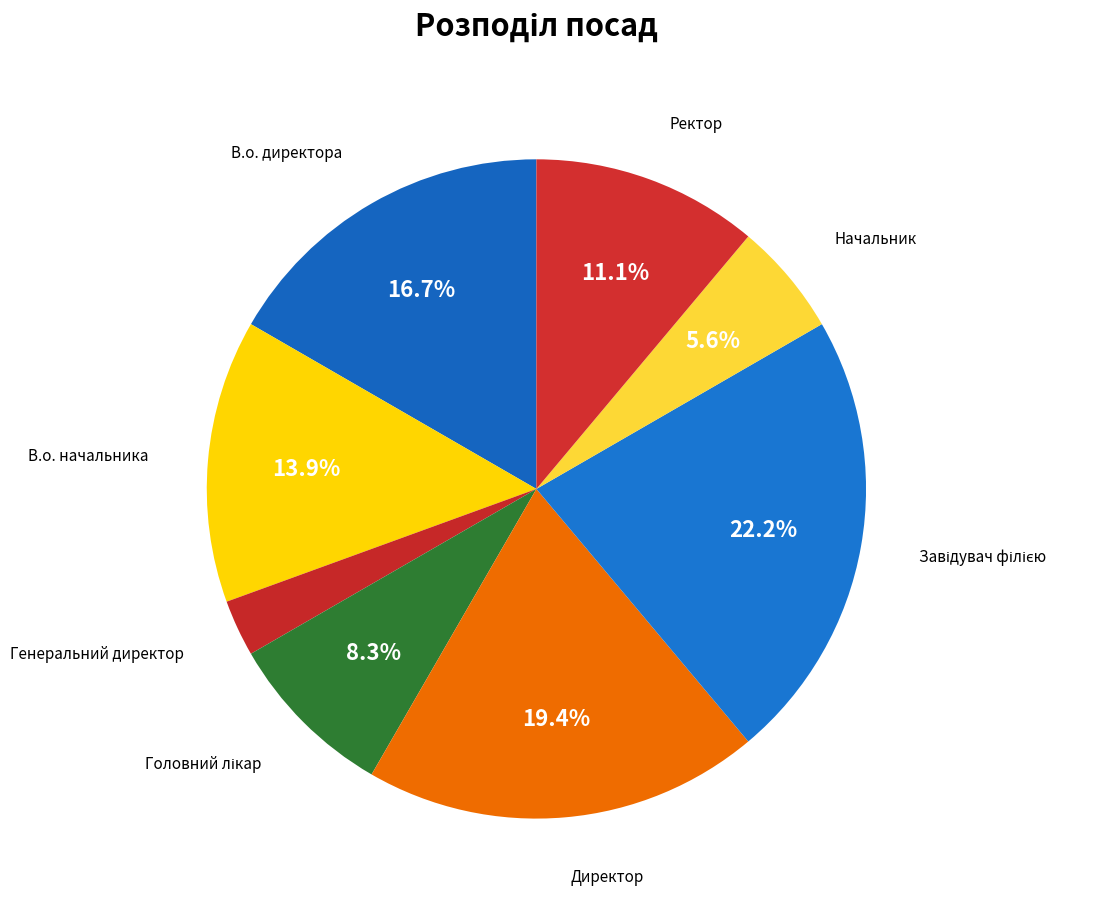

How many segments does this pie chart have?

8